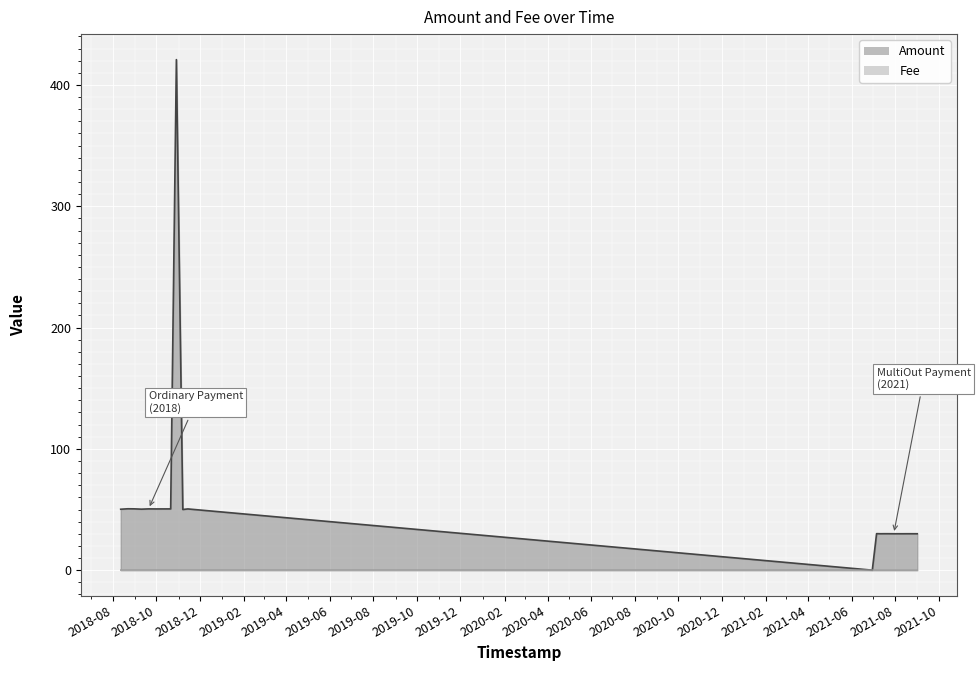

What position from the left is 2021-08-18?

19